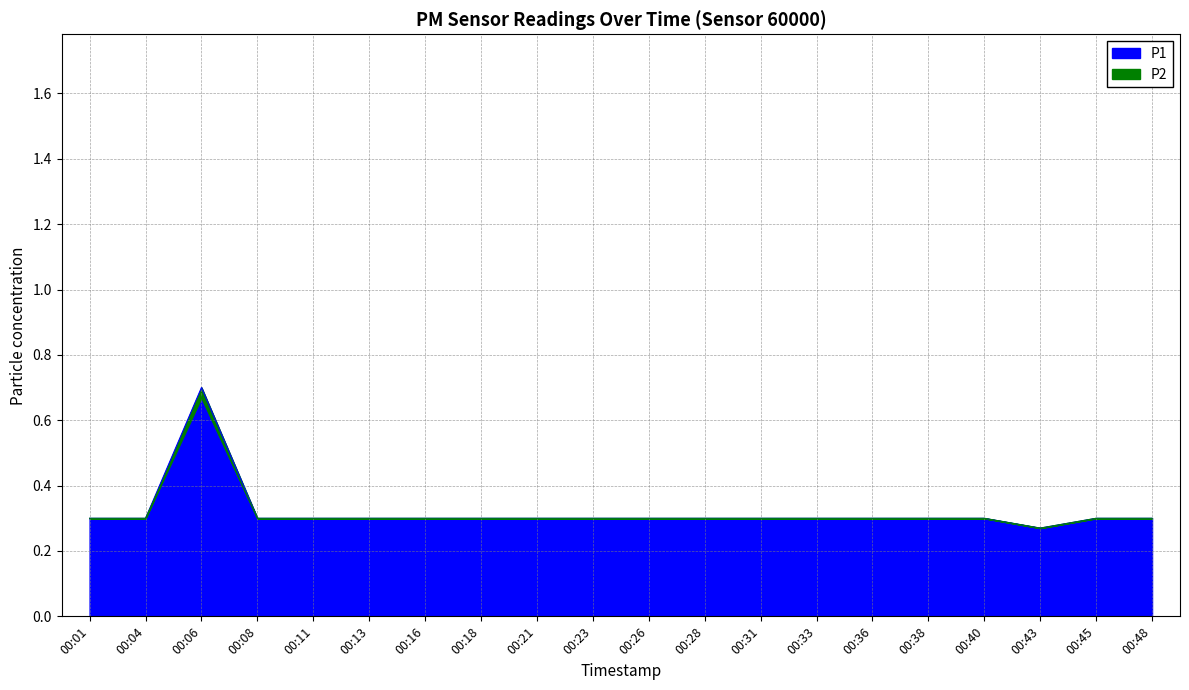

Reading left to right, list all the values displayed in this chart.

P1: 00:01=0.3	00:04=0.3	00:06=0.7	00:08=0.3	00:11=0.3	00:13=0.3	00:16=0.3	00:18=0.3	00:21=0.3	00:23=0.3	00:26=0.3	00:28=0.3	00:31=0.3	00:33=0.3	00:36=0.3	00:38=0.3	00:40=0.3	00:43=0.3	00:45=0.3	00:48=0.3
P2: 00:01=0.3	00:04=0.3	00:06=0.7	00:08=0.3	00:11=0.3	00:13=0.3	00:16=0.3	00:18=0.3	00:21=0.3	00:23=0.3	00:26=0.3	00:28=0.3	00:31=0.3	00:33=0.3	00:36=0.3	00:38=0.3	00:40=0.3	00:43=0.3	00:45=0.3	00:48=0.3